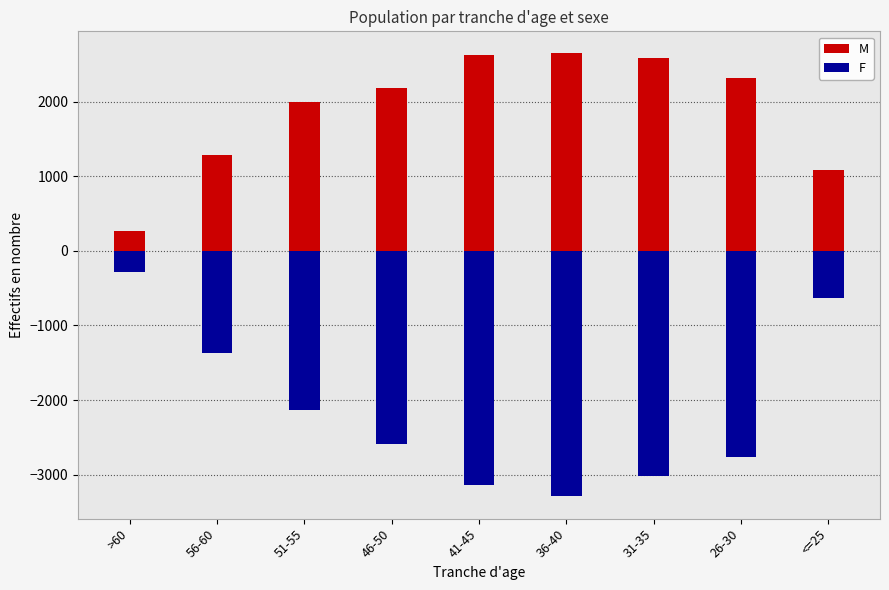

What is the lowest value of the M series?

267